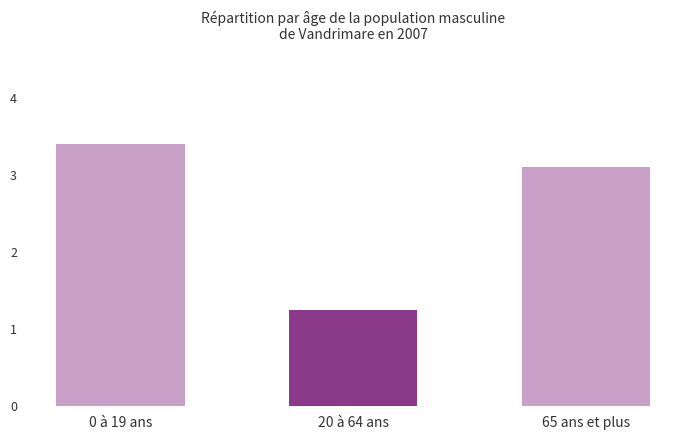

Which label corresponds to the smallest value in the chart?

20 à 64 ans